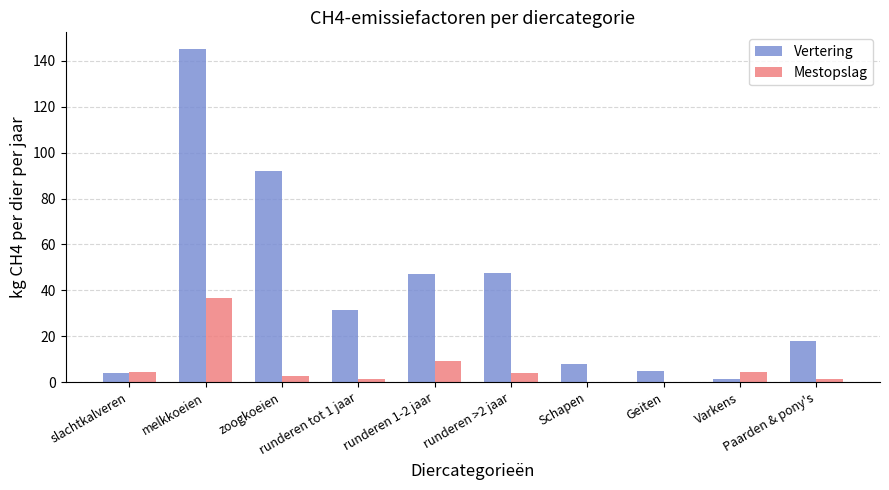

Where does the Mestopslag series first go above 3?

slachtkalveren